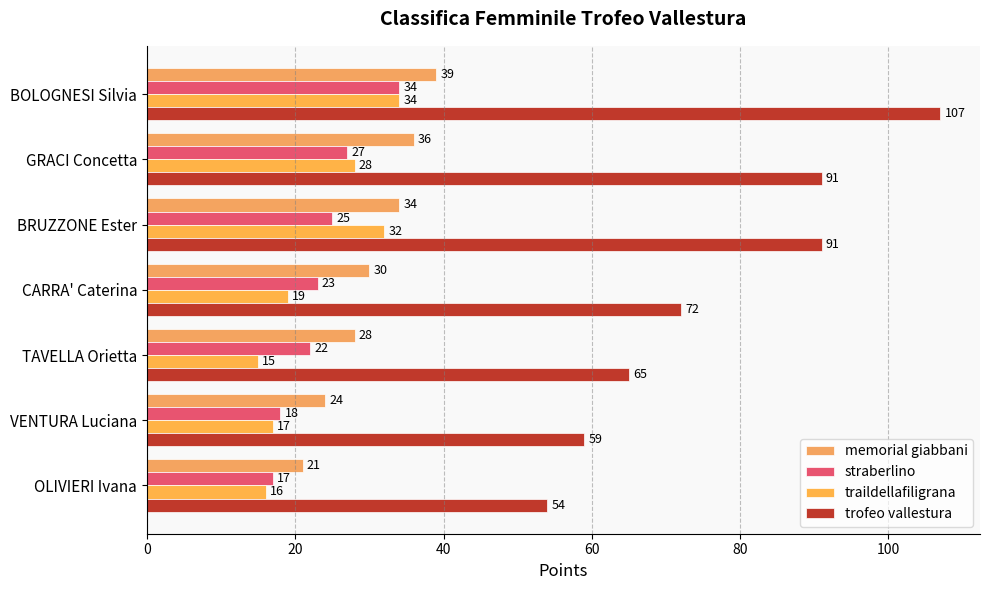

How many distinct data groups are displayed?

4